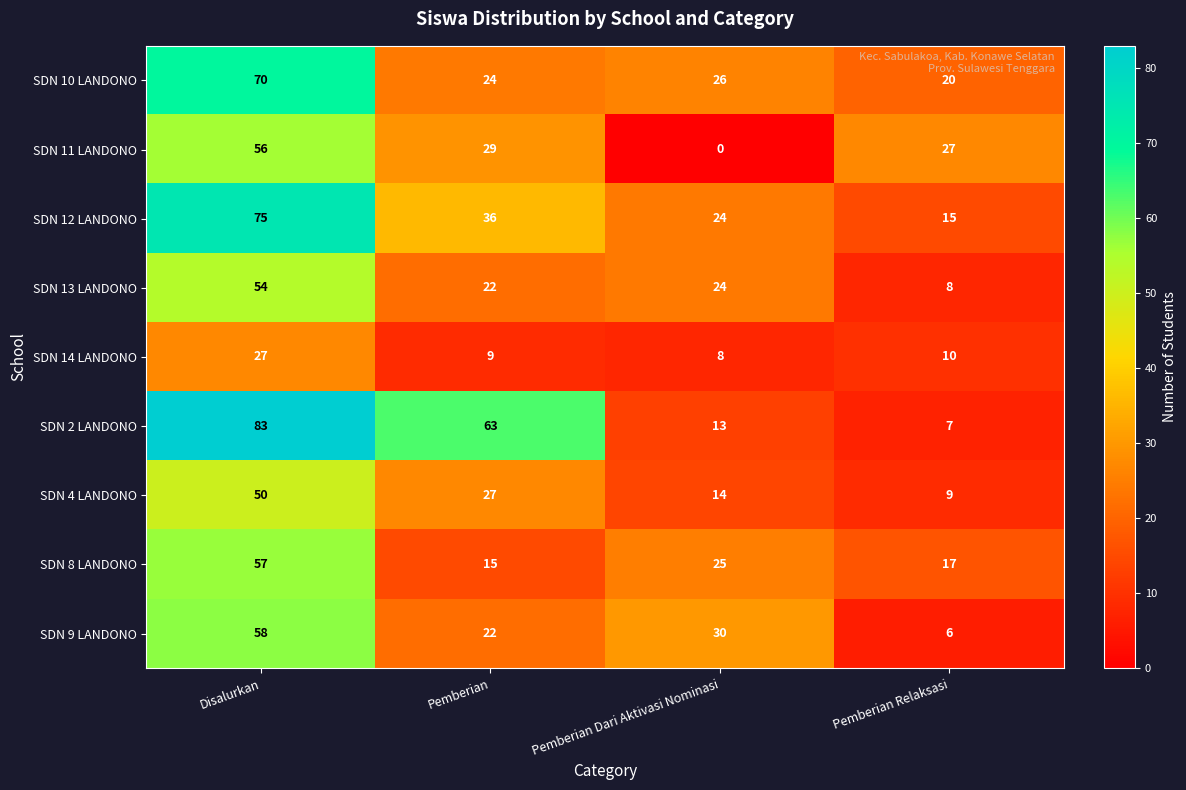

What is the difference between the second highest and second lowest values in the SDN 9 LANDONO series?

8